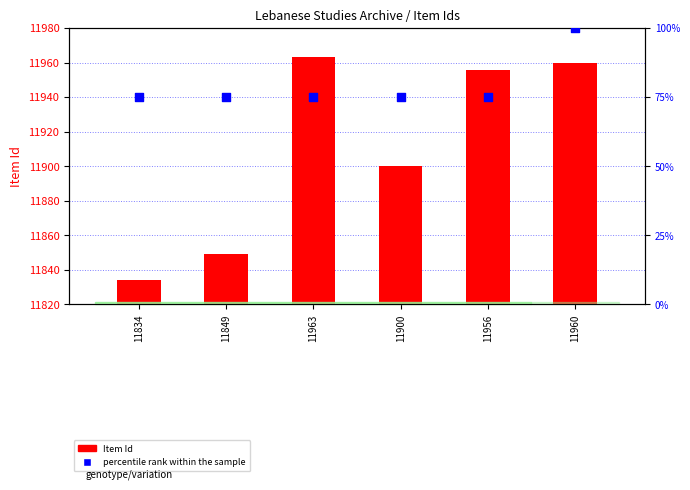

Which series has the largest Y range (max minus min)?

Item Id